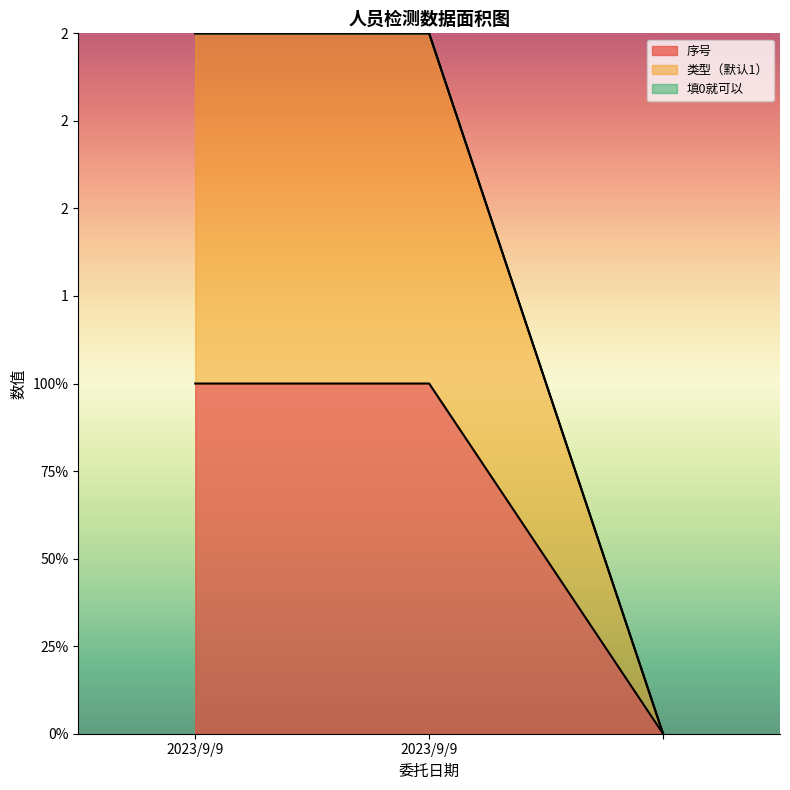

Reading right to left, transcribe all the data shown in this chart.

序号: =0	2023/9/9=1	2023/9/9=1
类型（默认1）: =0	2023/9/9=2	2023/9/9=2